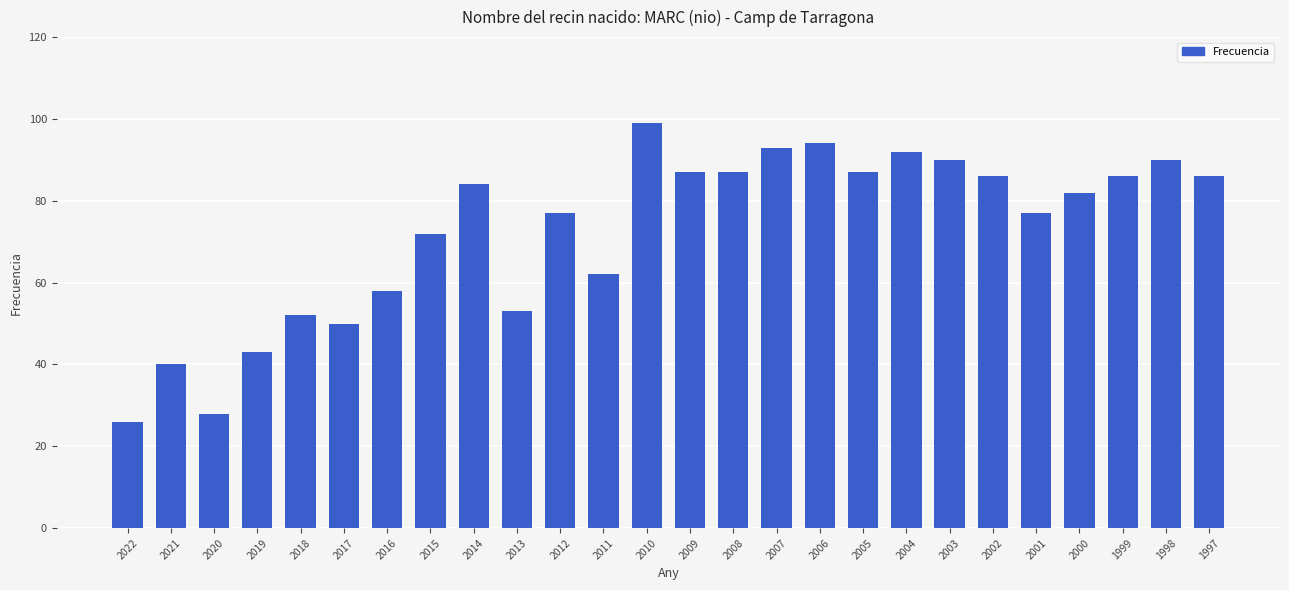

Which category has the lowest value across all series?

2022